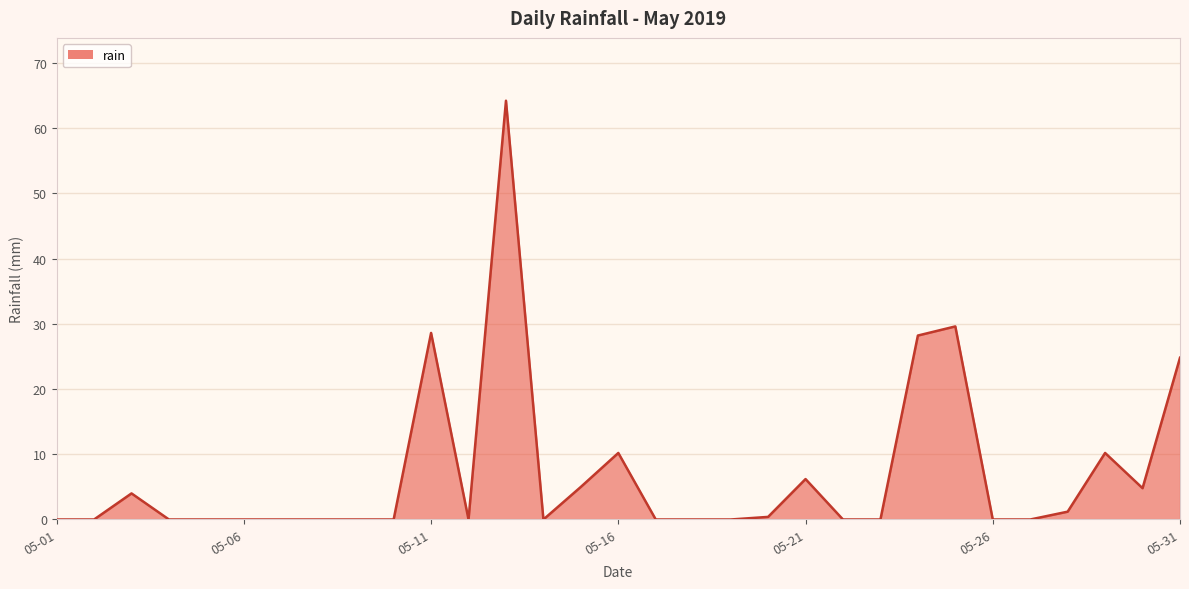

What is the greatest value displayed?

64.2